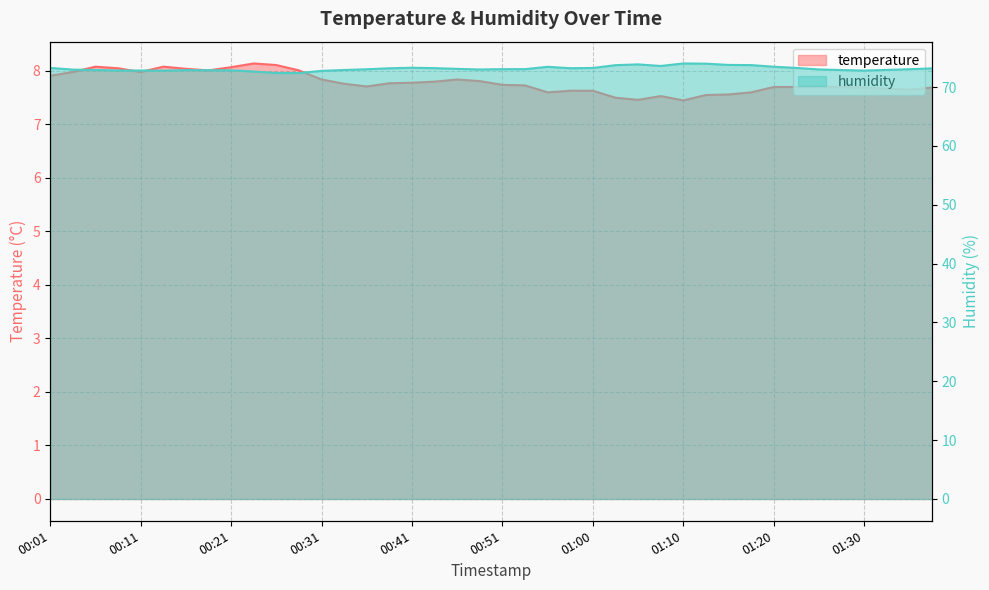

Rank the series by their maximum value, from lowest to highest.

temperature, humidity